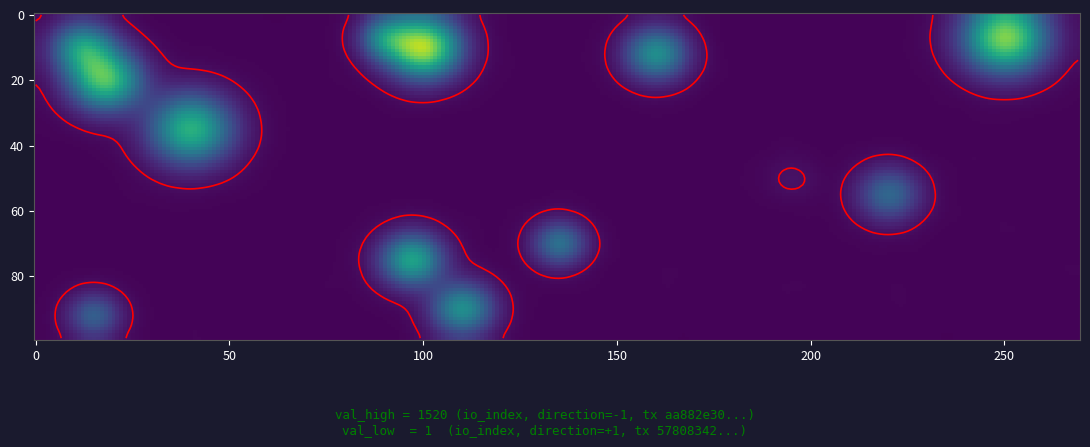

Is it true that aa882e302afd589262bfdcbce57d8b308ff558f equals 2228 at io_index?

False